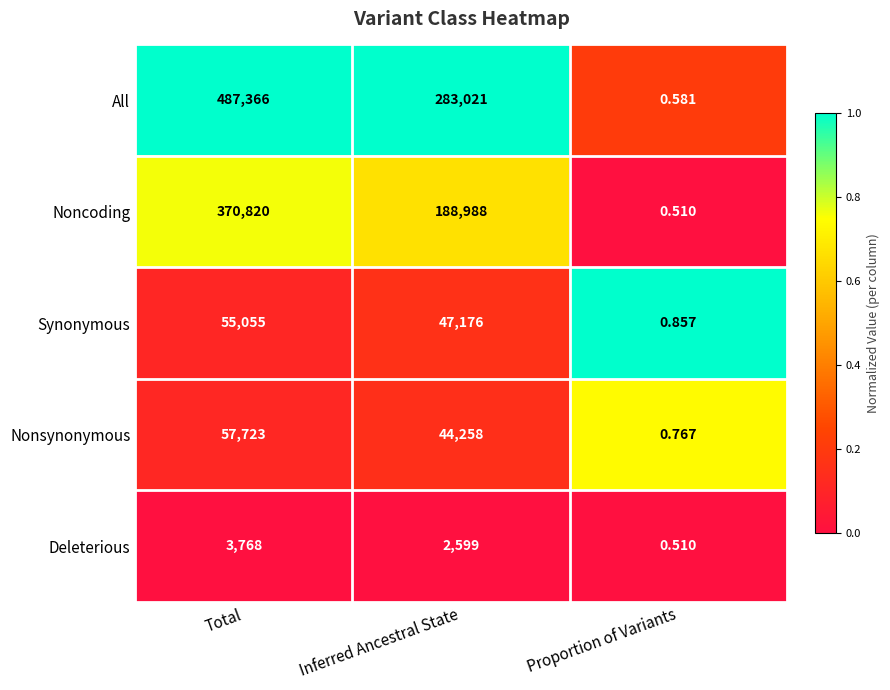

Which series has the largest range (max minus min)?

All